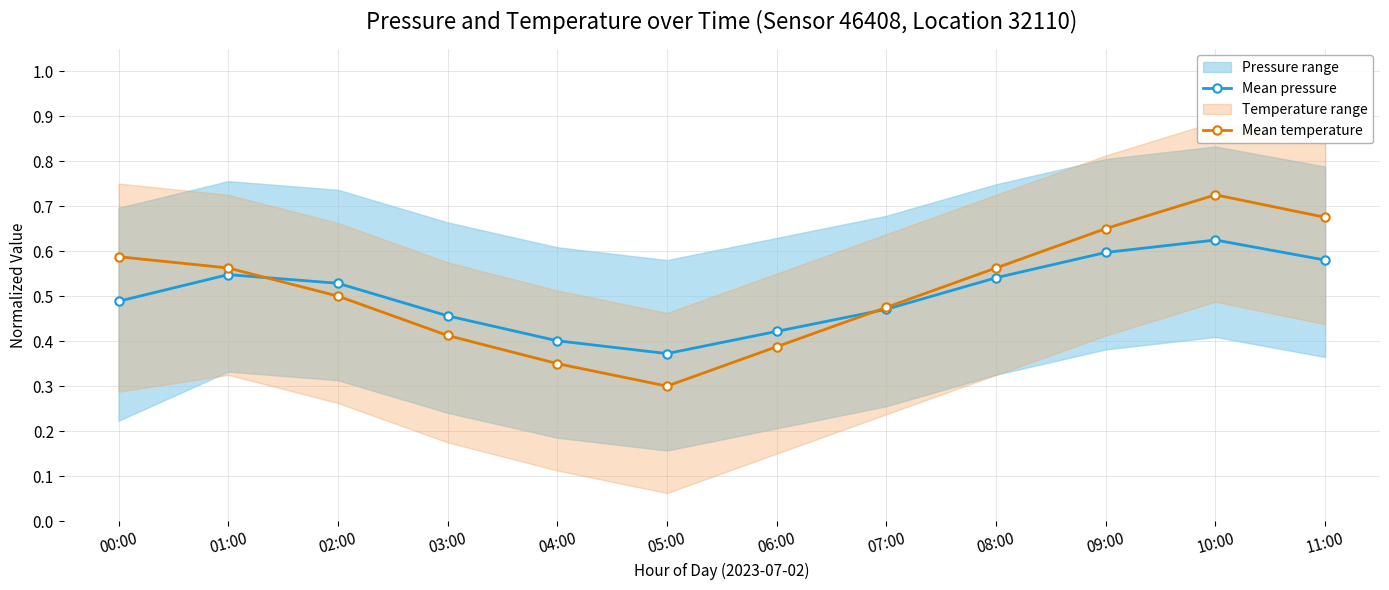

What is the sum of all Mean temperature values?

6.2